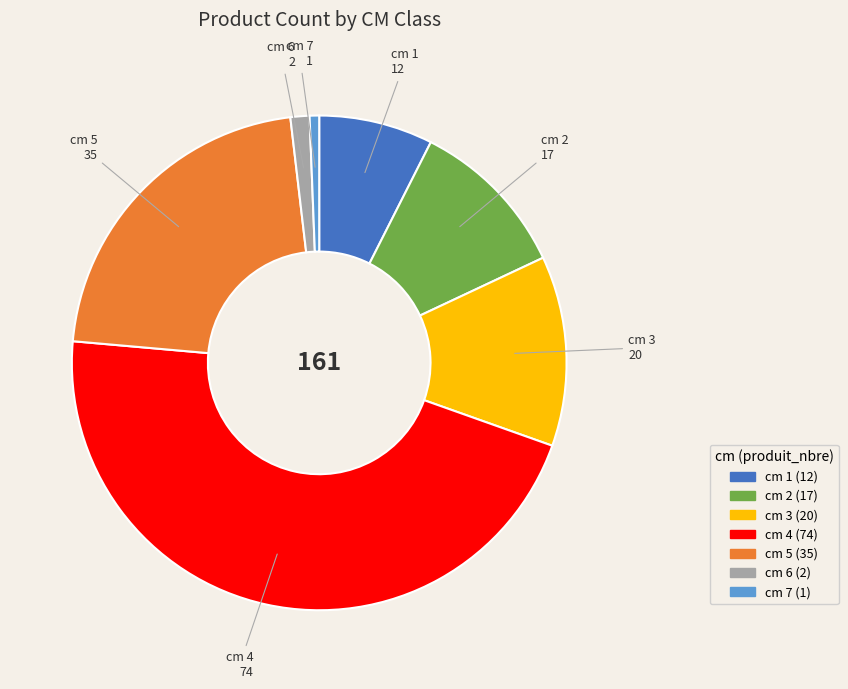

Is it true that cm 7 is 1% of the pie?

True